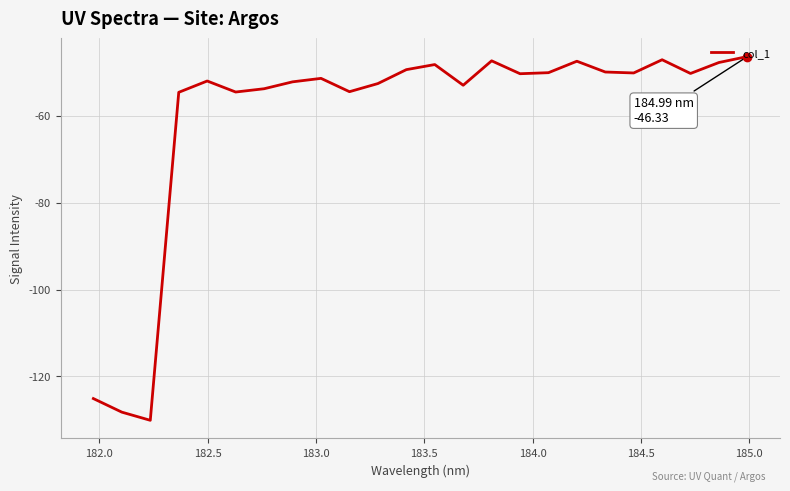

What is the minimum value shown in the chart?

-130.1